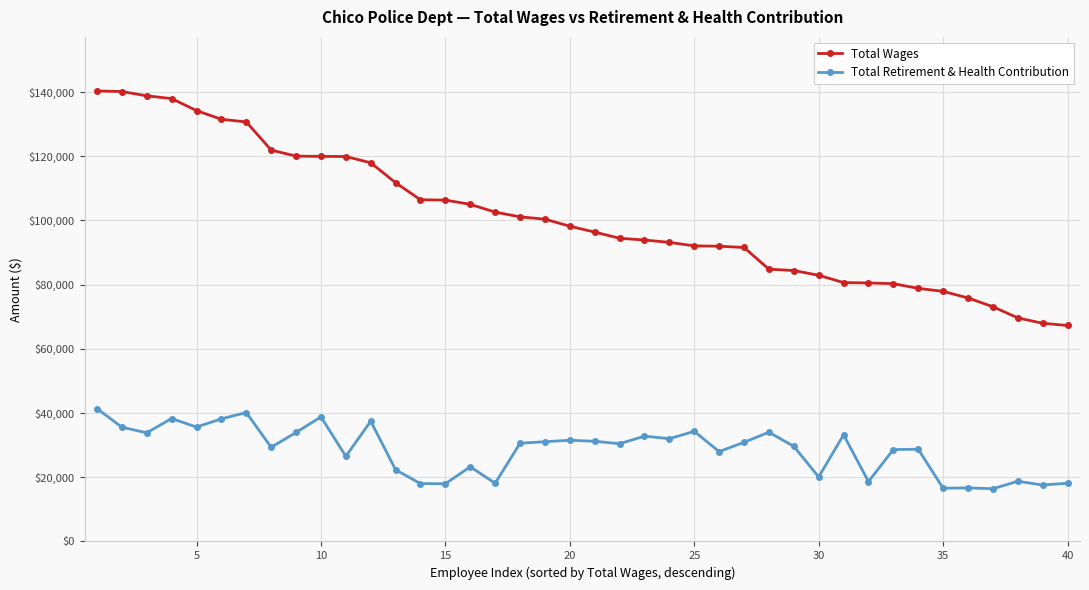

List the series in order of their overall mean, lowest first.

Total Retirement & Health Contribution, Total Wages